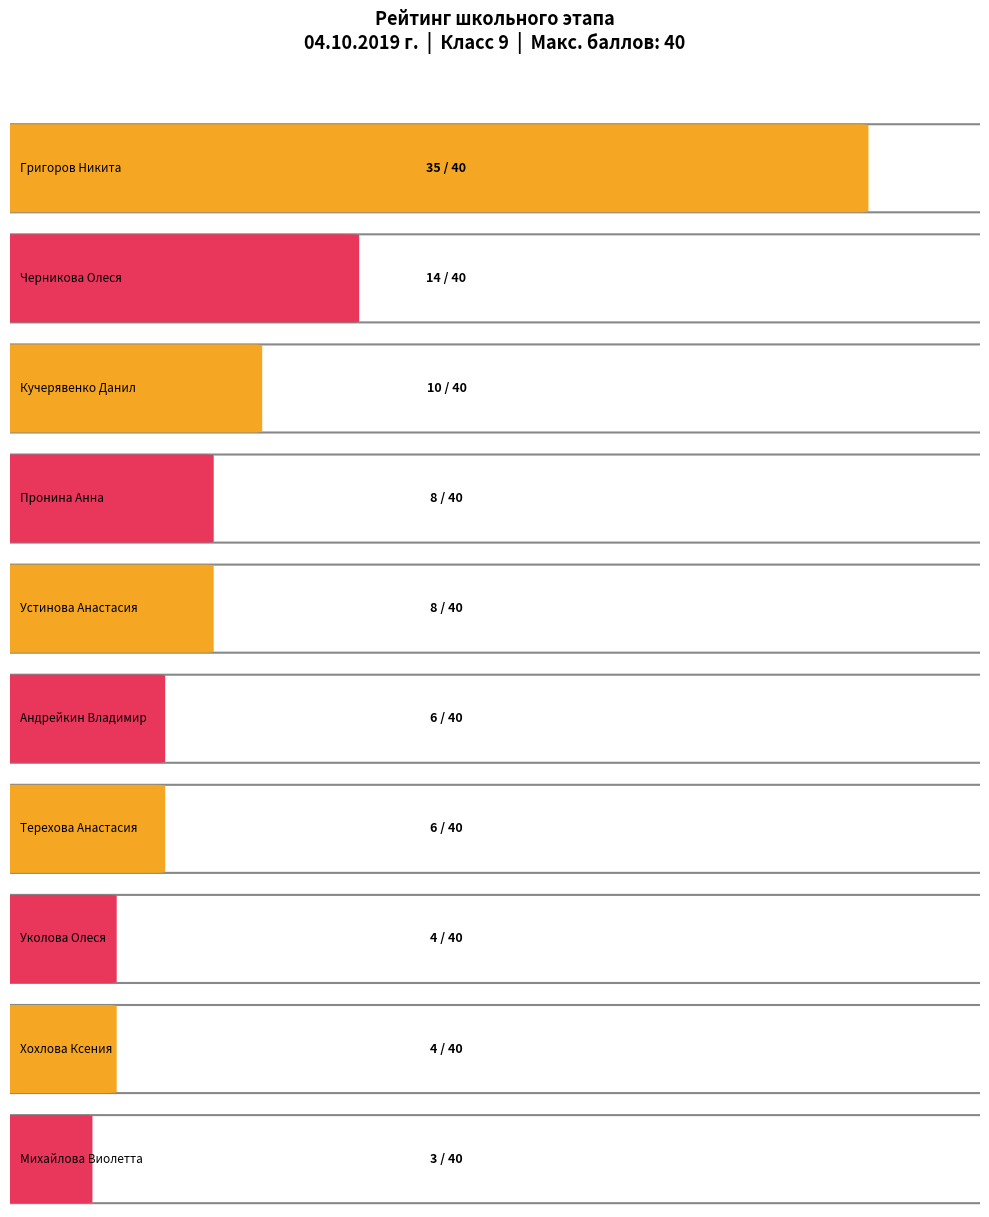

At how many categories does at least one series exceed 3?

9